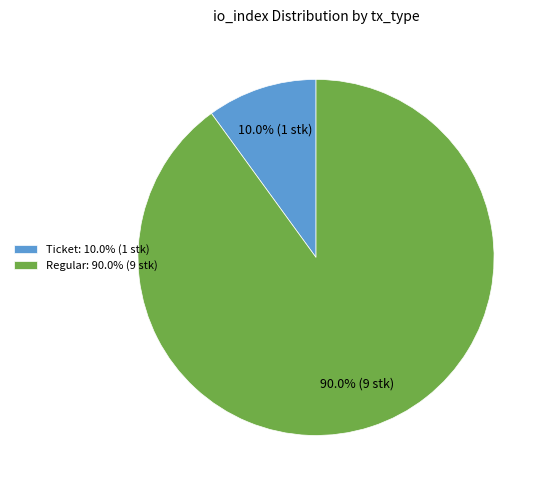

Approximately how many times larger is the value at Regular: 90.0% (9 stk) compared to Ticket: 10.0% (1 stk)?

9.0